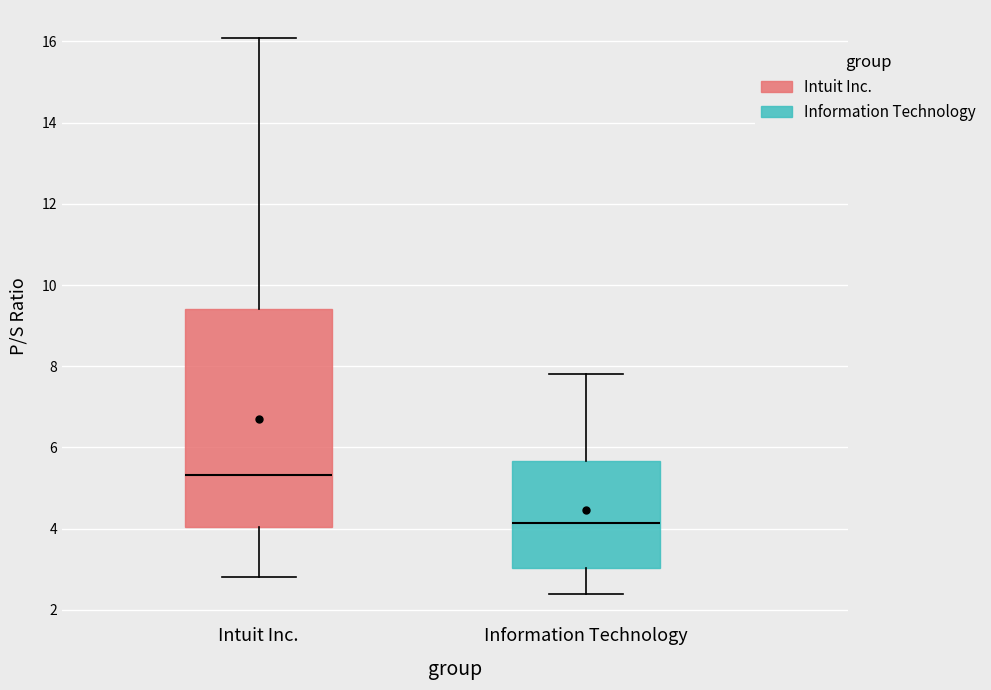

Which box's median line is the highest?

Intuit Inc.